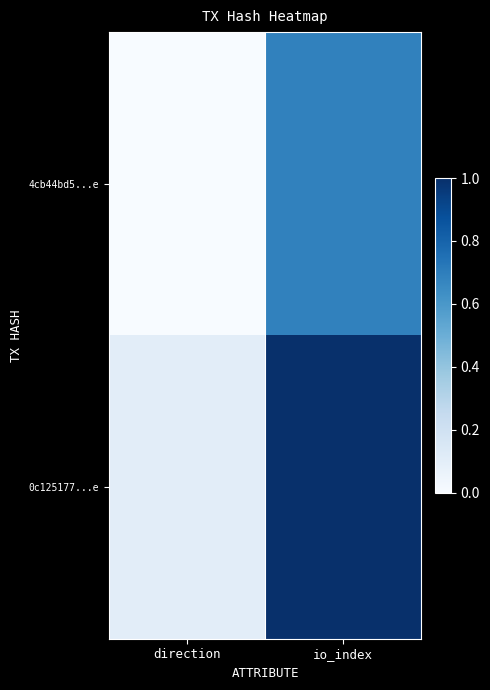

Which category has the highest value across all series?

io_index